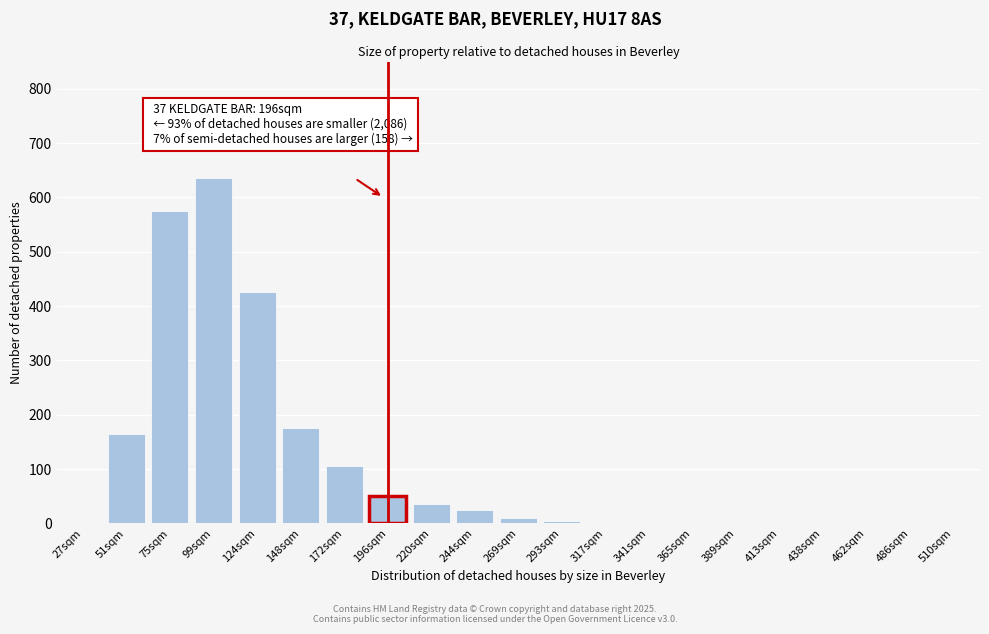

Approximately how many times larger is the value at 124sqm compared to 172sqm?

4.0